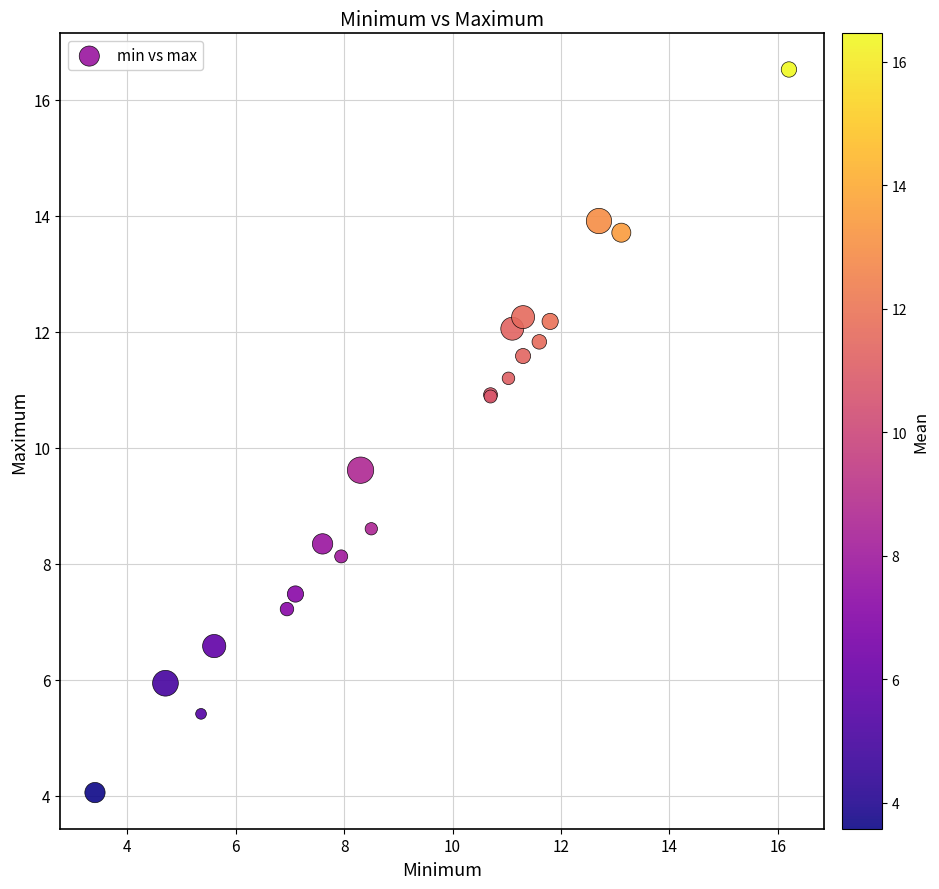

What Y value in the scatter plot is closest to 10?

9.6